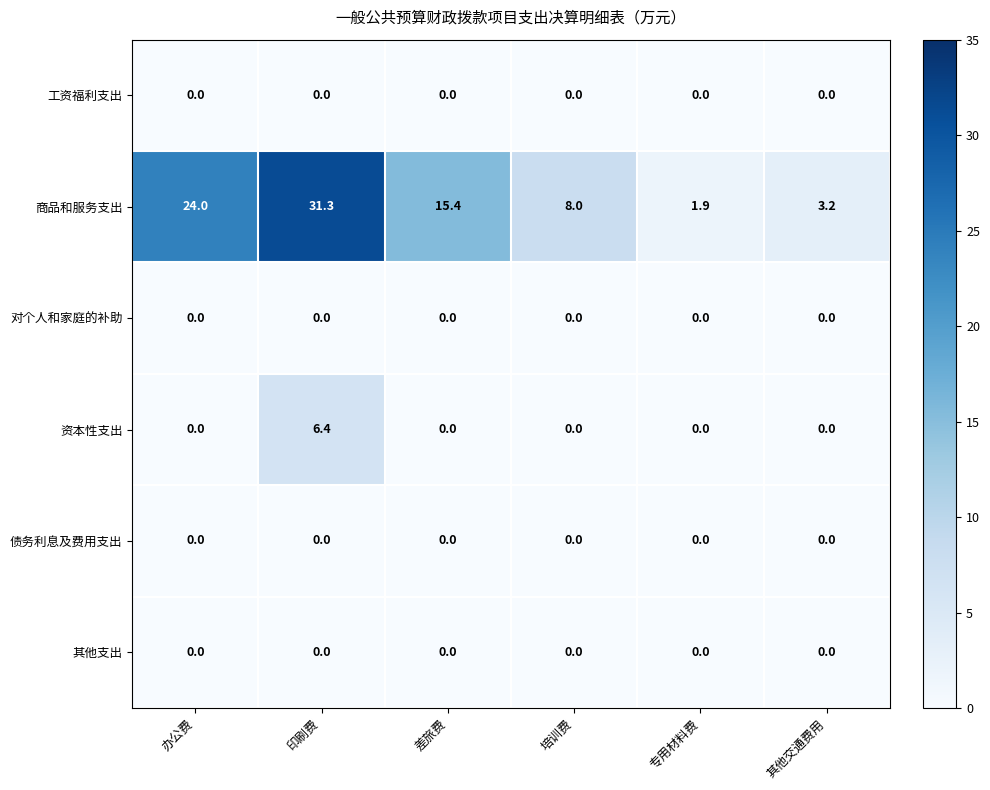

The value of 资本性支出 at 培训费 is 0.0. True or false?

True